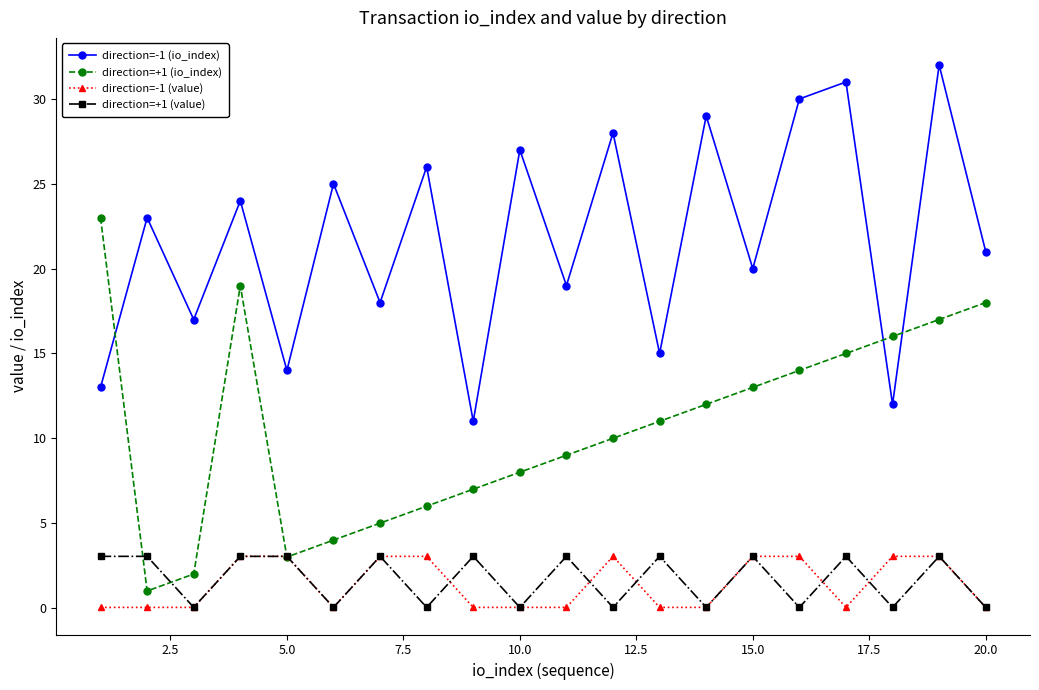

Count the number of data series in this chart.

4